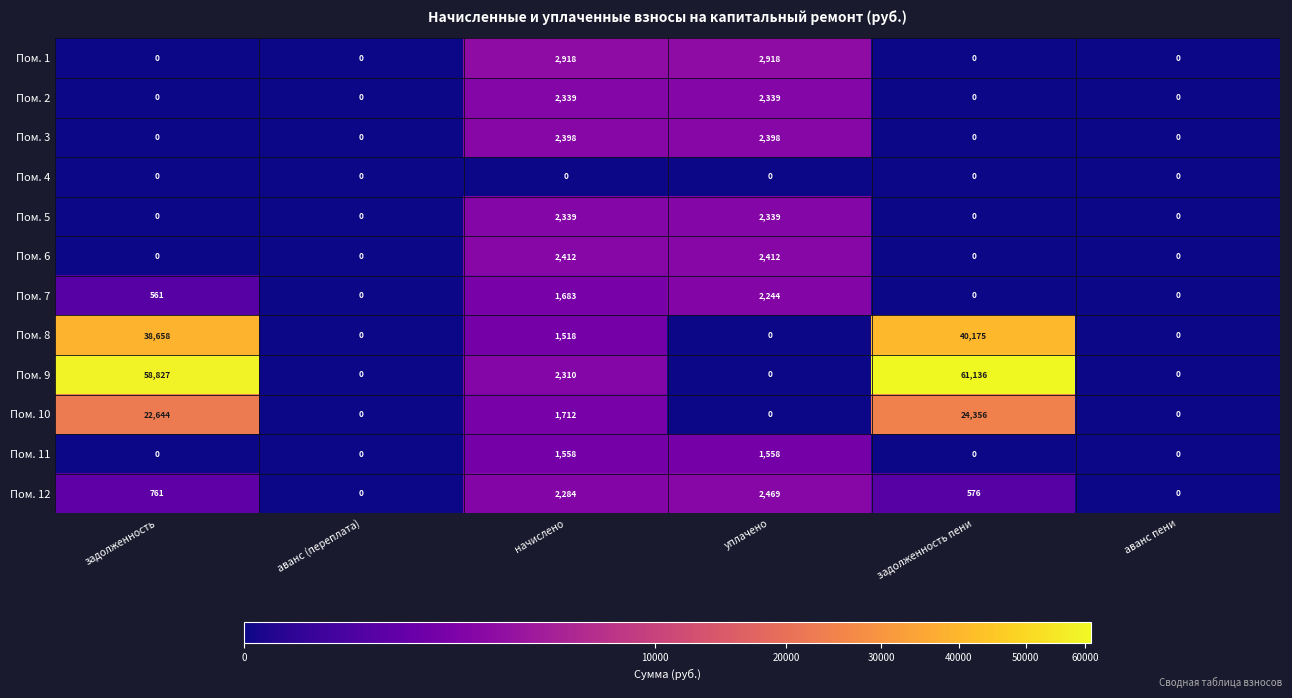

Is it true that Пом. 6 equals -1357 at задолженность пени?

False